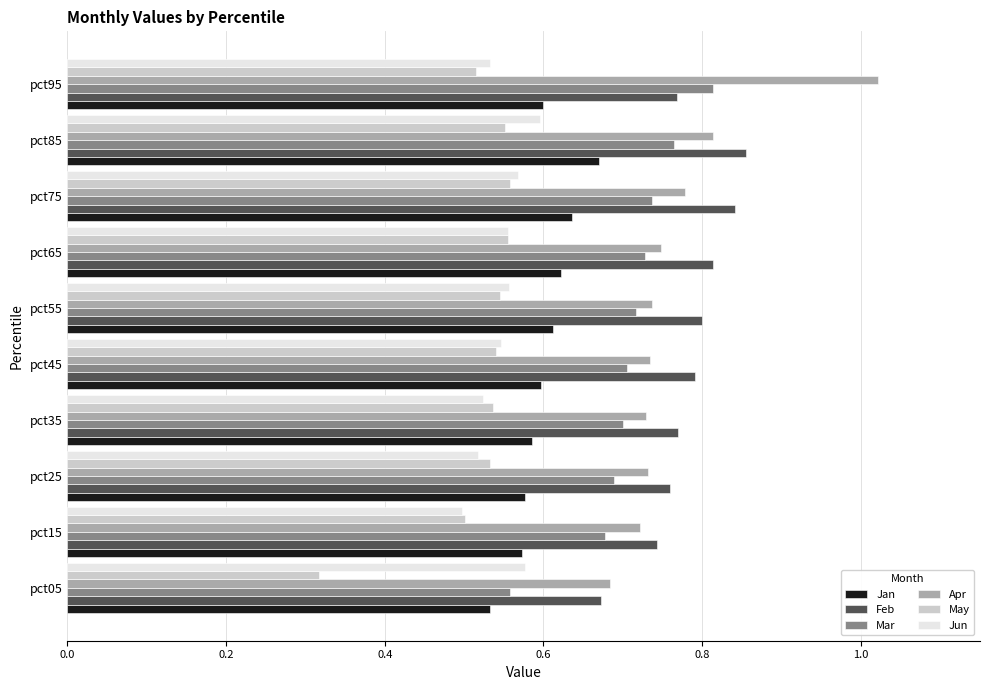

Count the May values in the range 0 to 1.

10